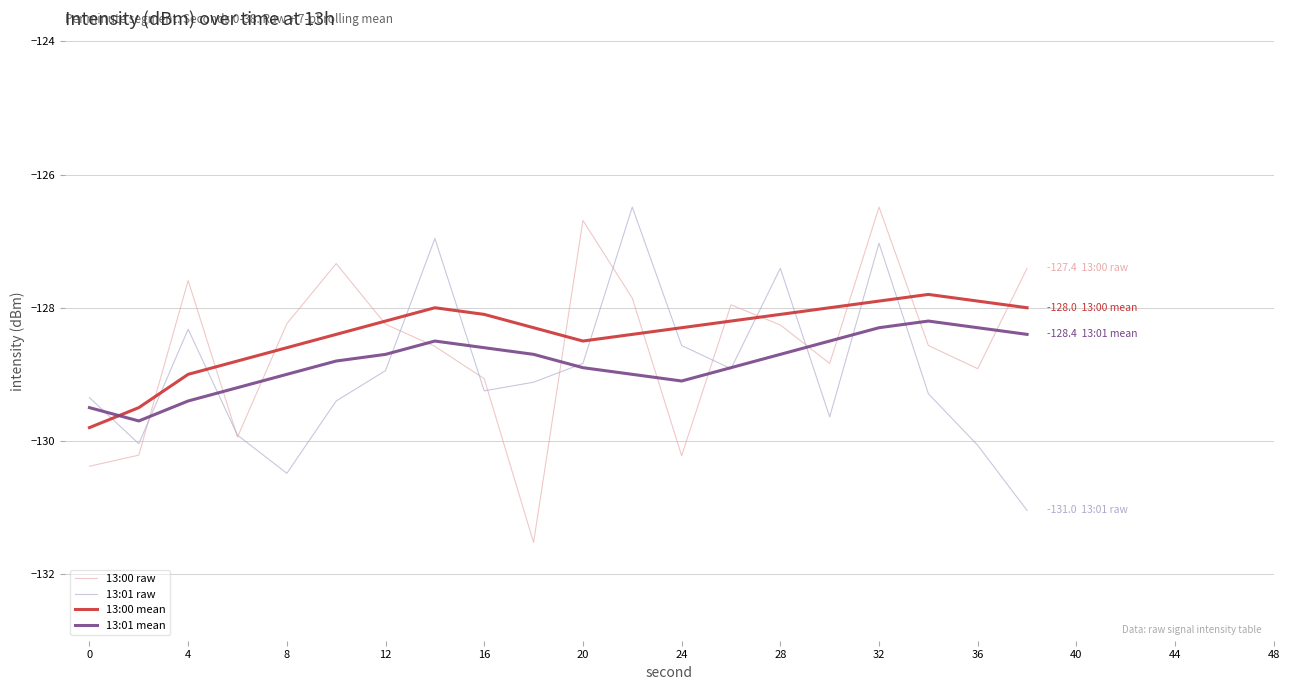

What is the minimum value for 13:00 raw?

-131.5